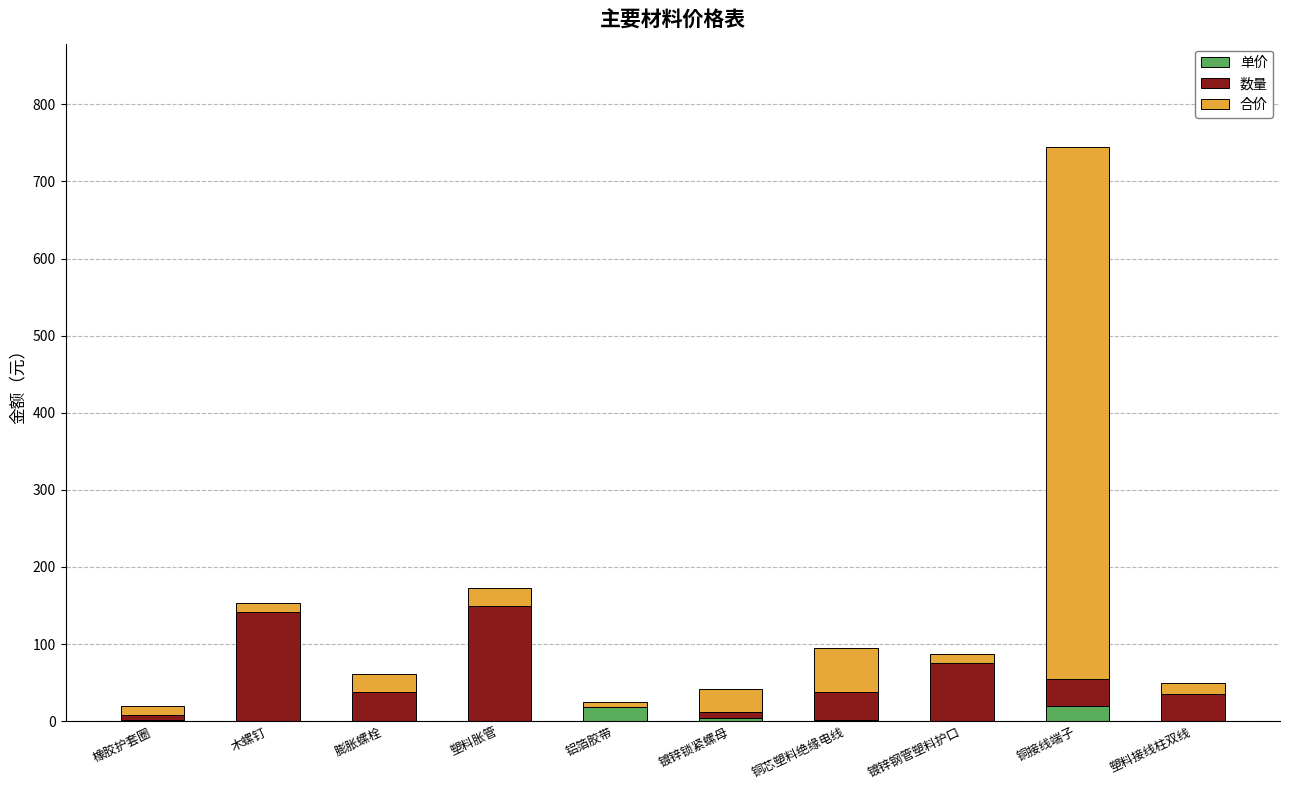

How many data points does each series have?

10